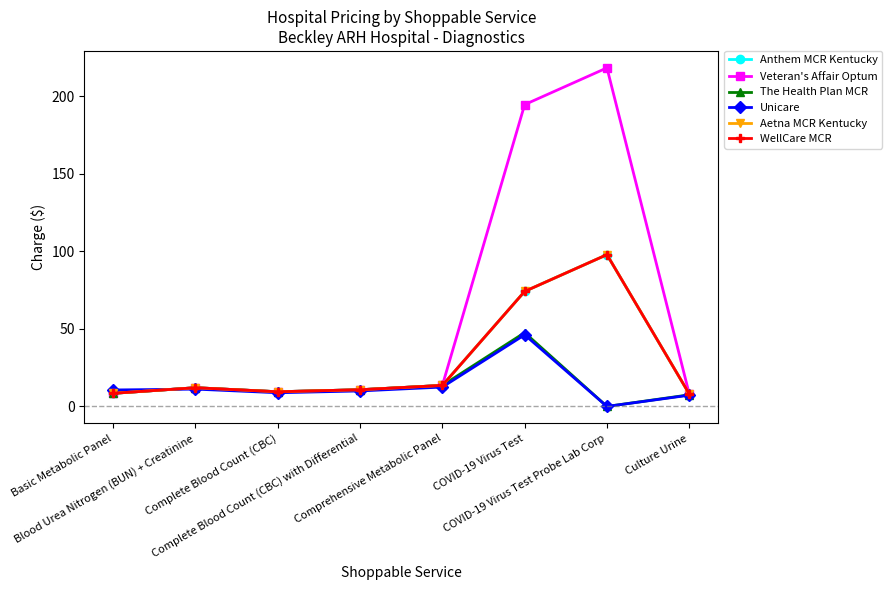

What position from the left is COVID-19 Virus Test Probe Lab Corp?

7